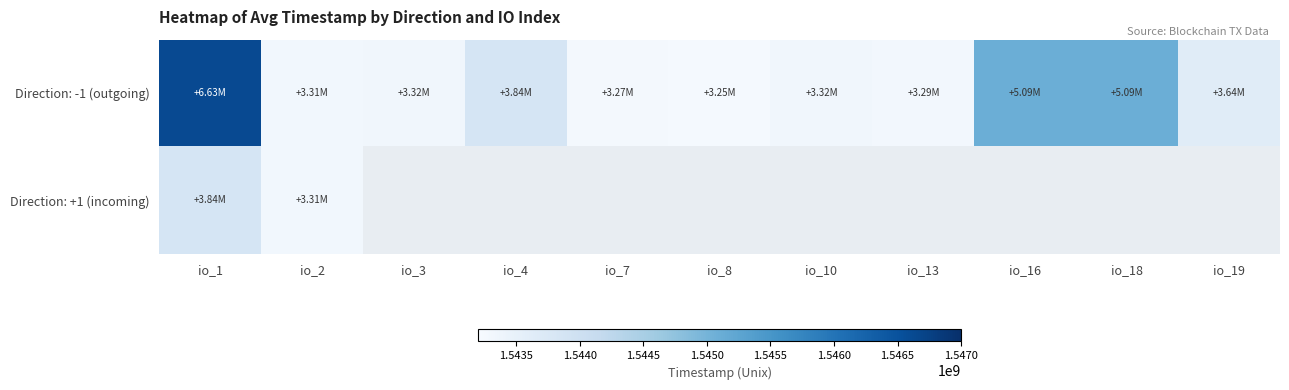

Which series has the largest total across all categories?

Direction: -1 (outgoing)